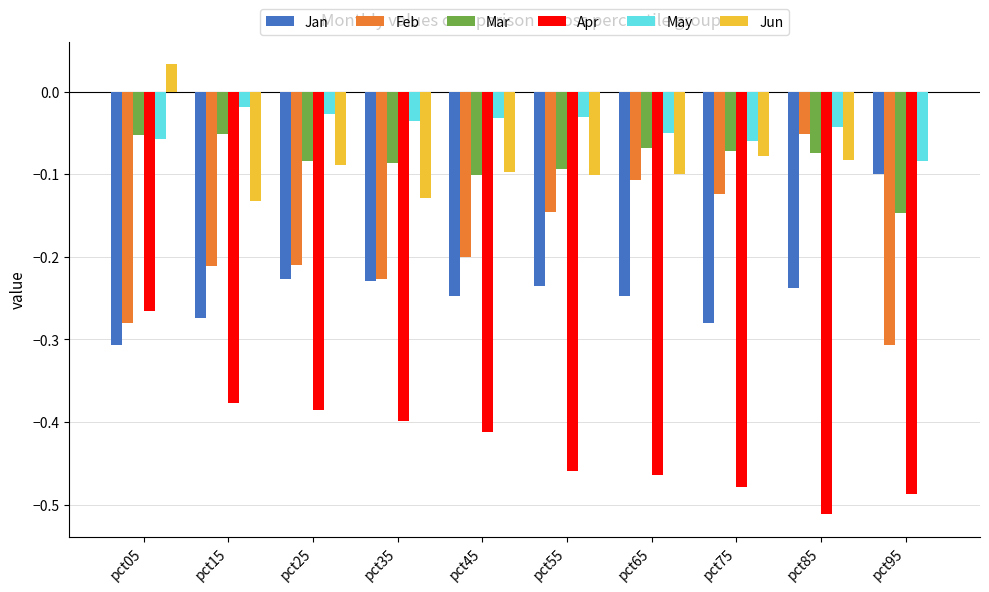

What is the sum of the Apr values at pct85 and pct45?

-0.9